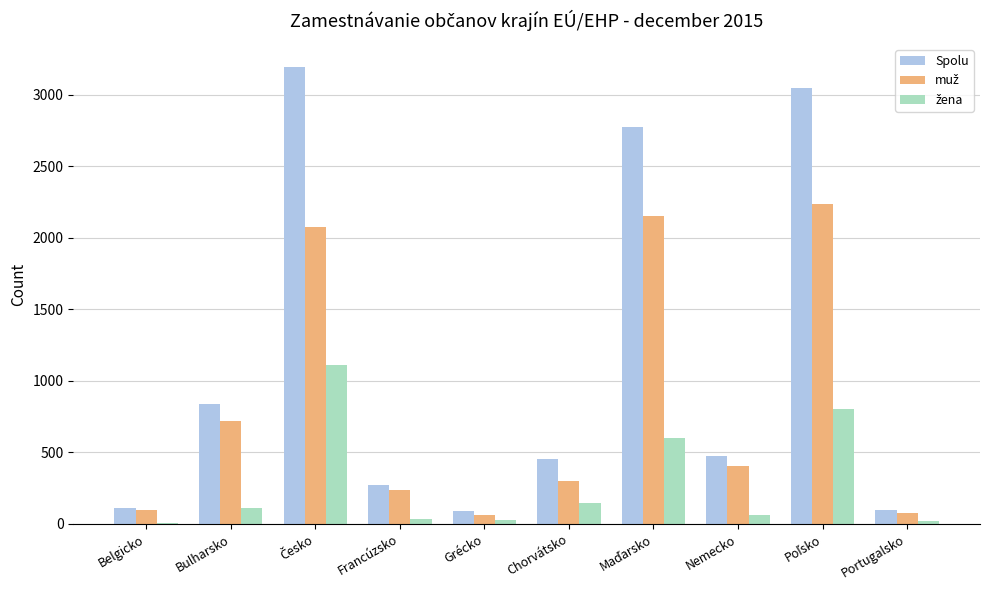

What is the sum of all Spolu values?

11355